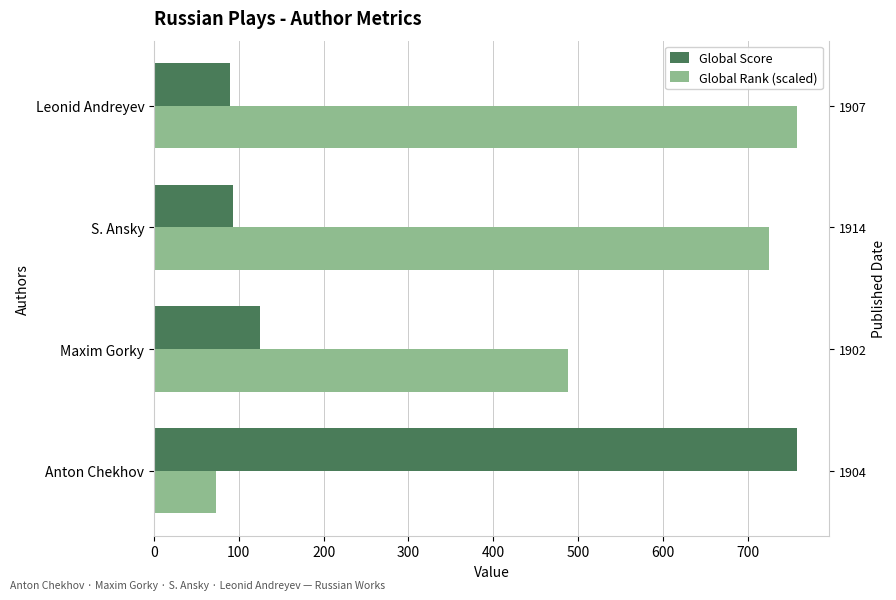

List the series in order of their overall mean, highest first.

Global Rank (scaled), Global Score